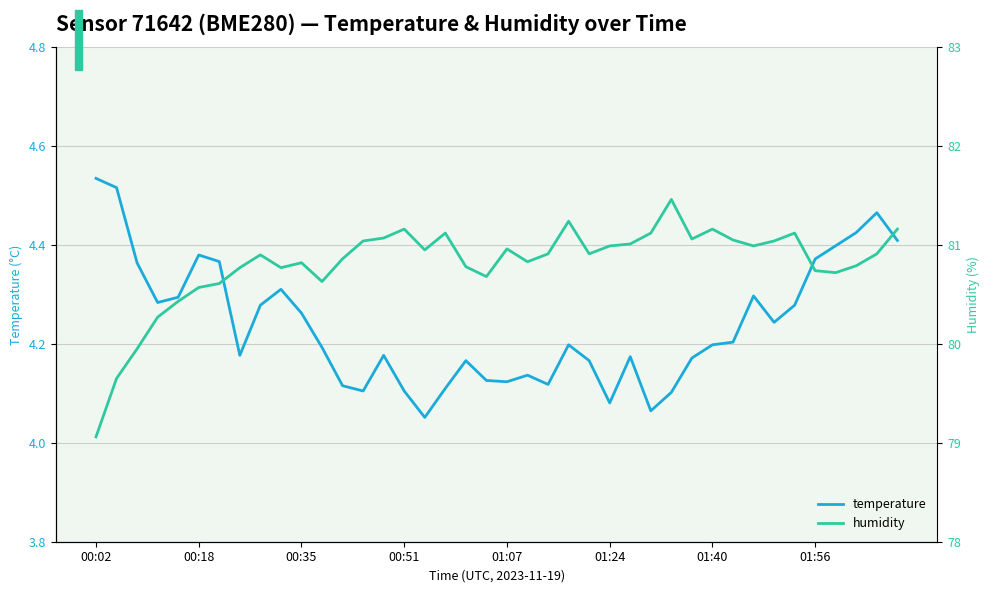

Which series has the widest spread of values?

humidity